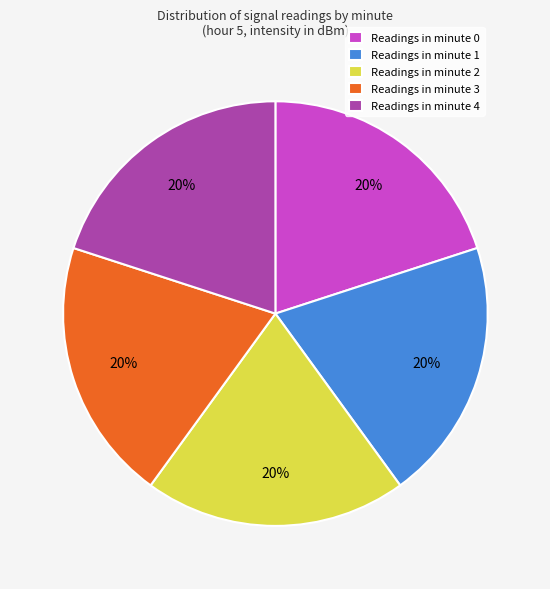

True or false: Readings in minute 0 accounts for 20% of the total.

True